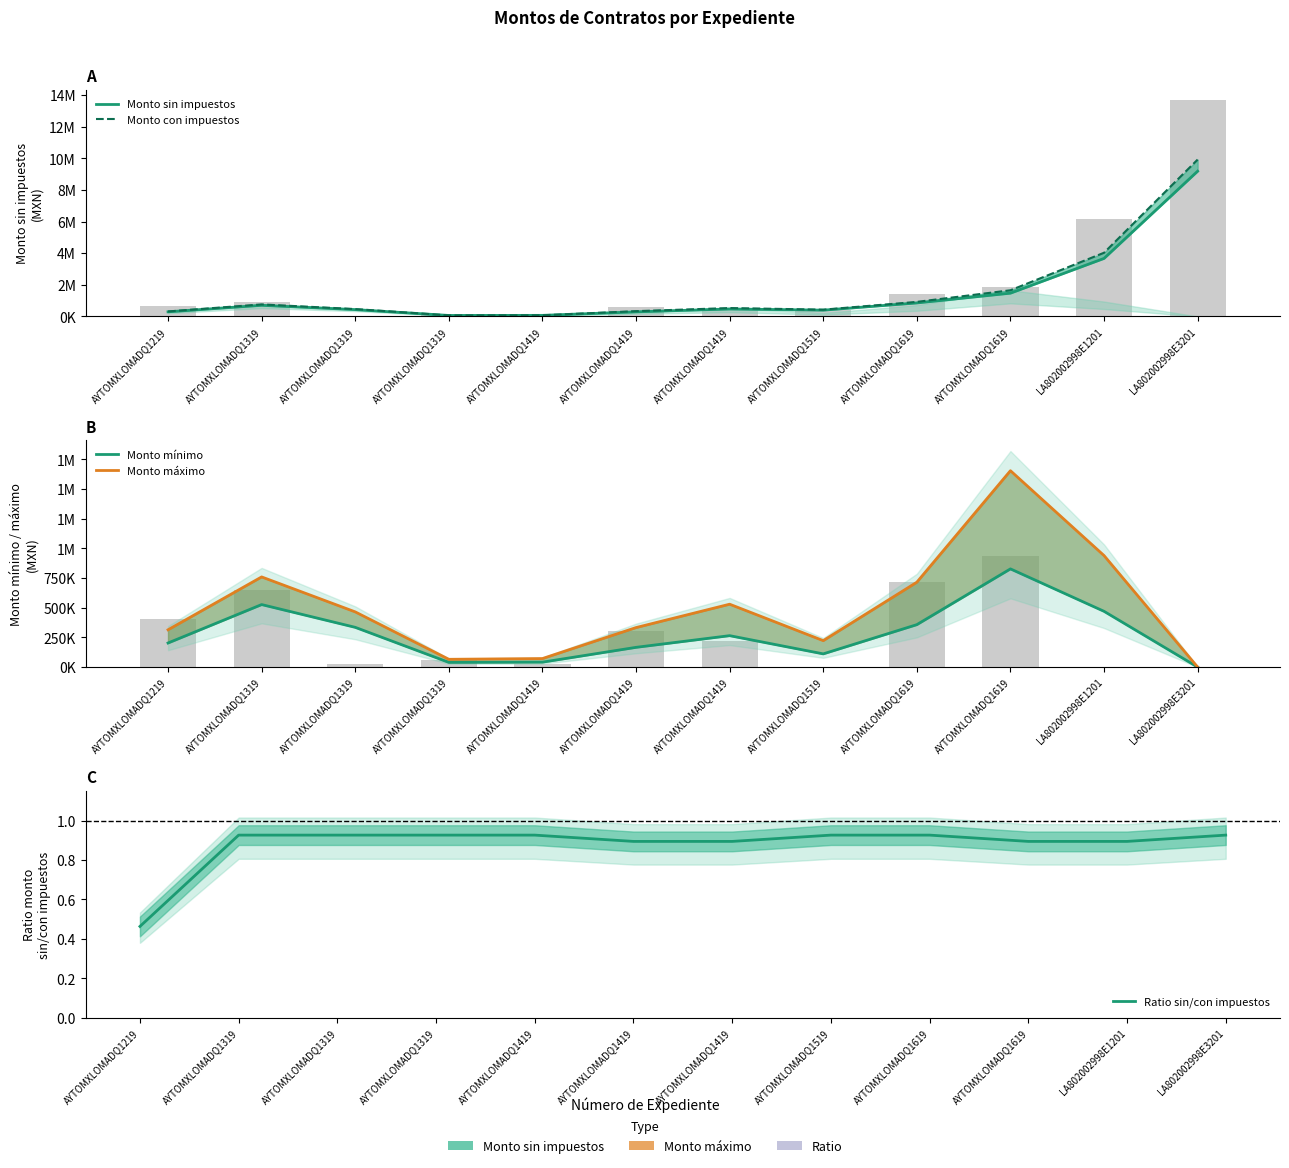

Which series has the largest range (max minus min)?

Monto con impuestos